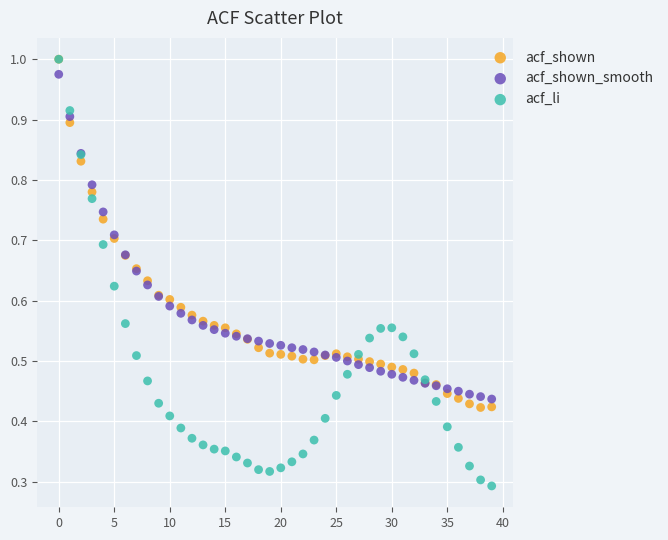

What are all the series names shown in the legend?

acf_shown, acf_shown_smooth, acf_li